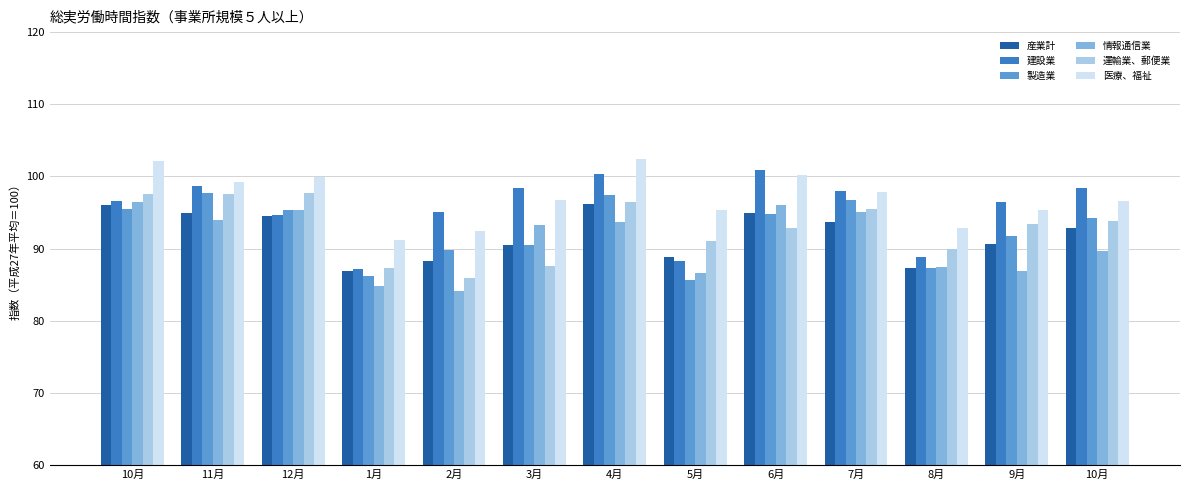

List the labels in order of 建設業 value, largest first.

6月, 4月, 11月, 3月, 10月, 7月, 10月, 9月, 2月, 12月, 8月, 5月, 1月